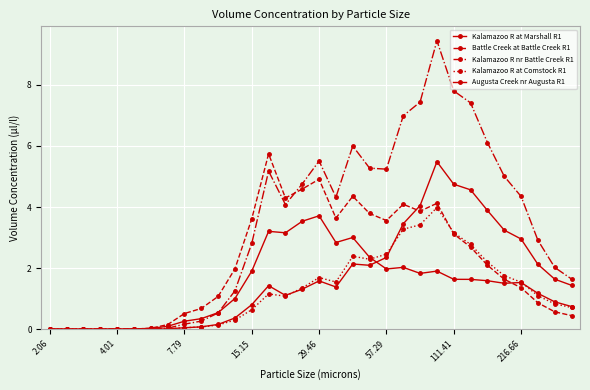

Count the number of categories in the chart.

32